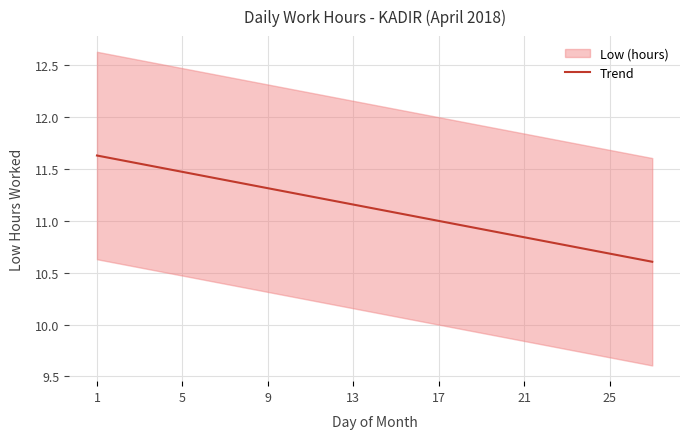

What is the highest value of the Trend series?

11.6